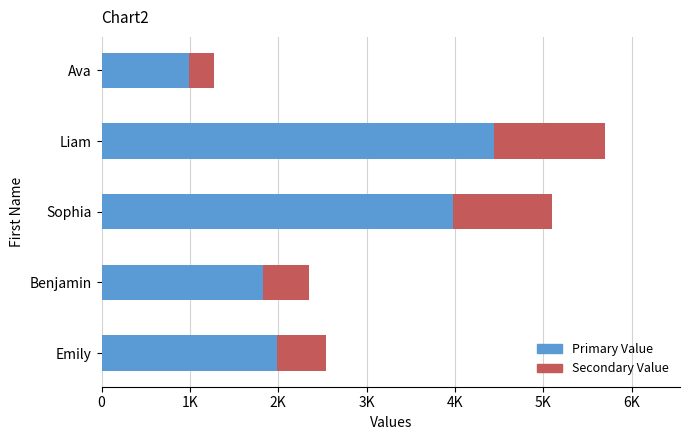

Which series has the widest spread of values?

Primary Value